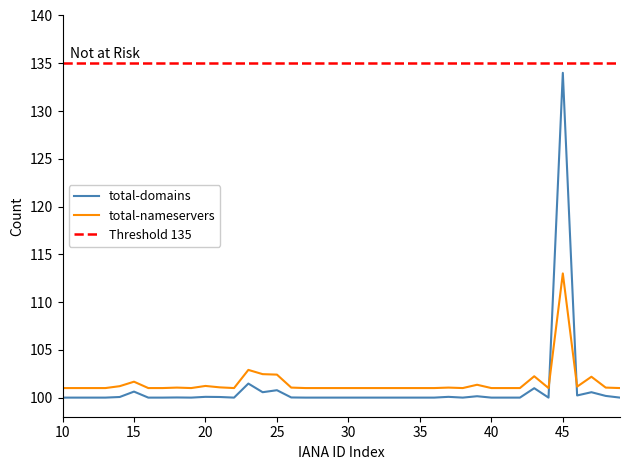

True or false: total-domains and total-nameservers intersect in this chart.

True